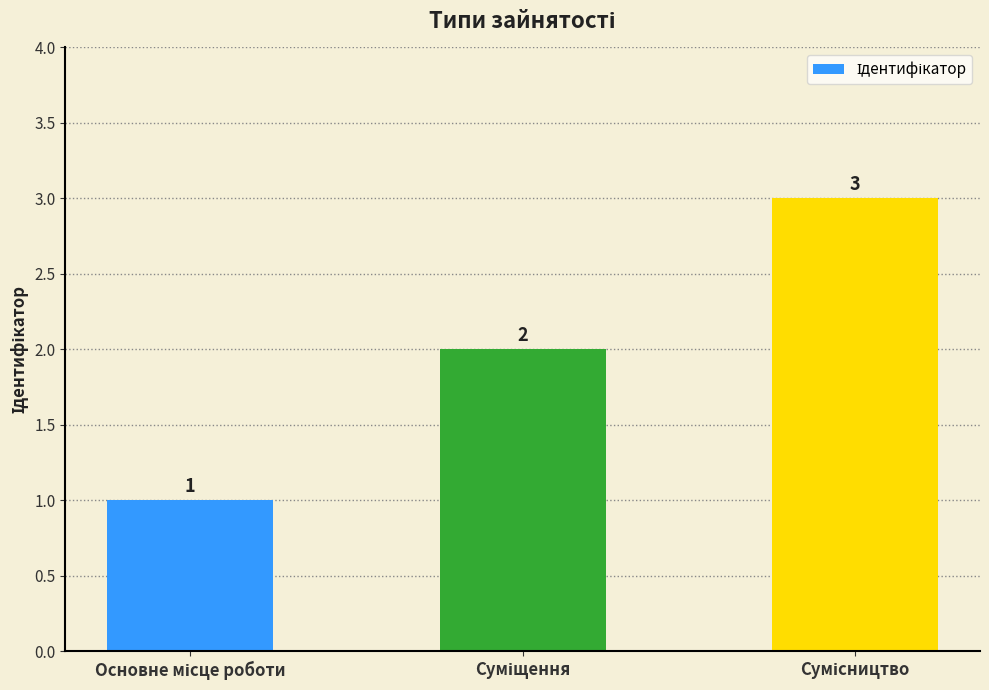

What is the value of the 2nd bar from the left?

2